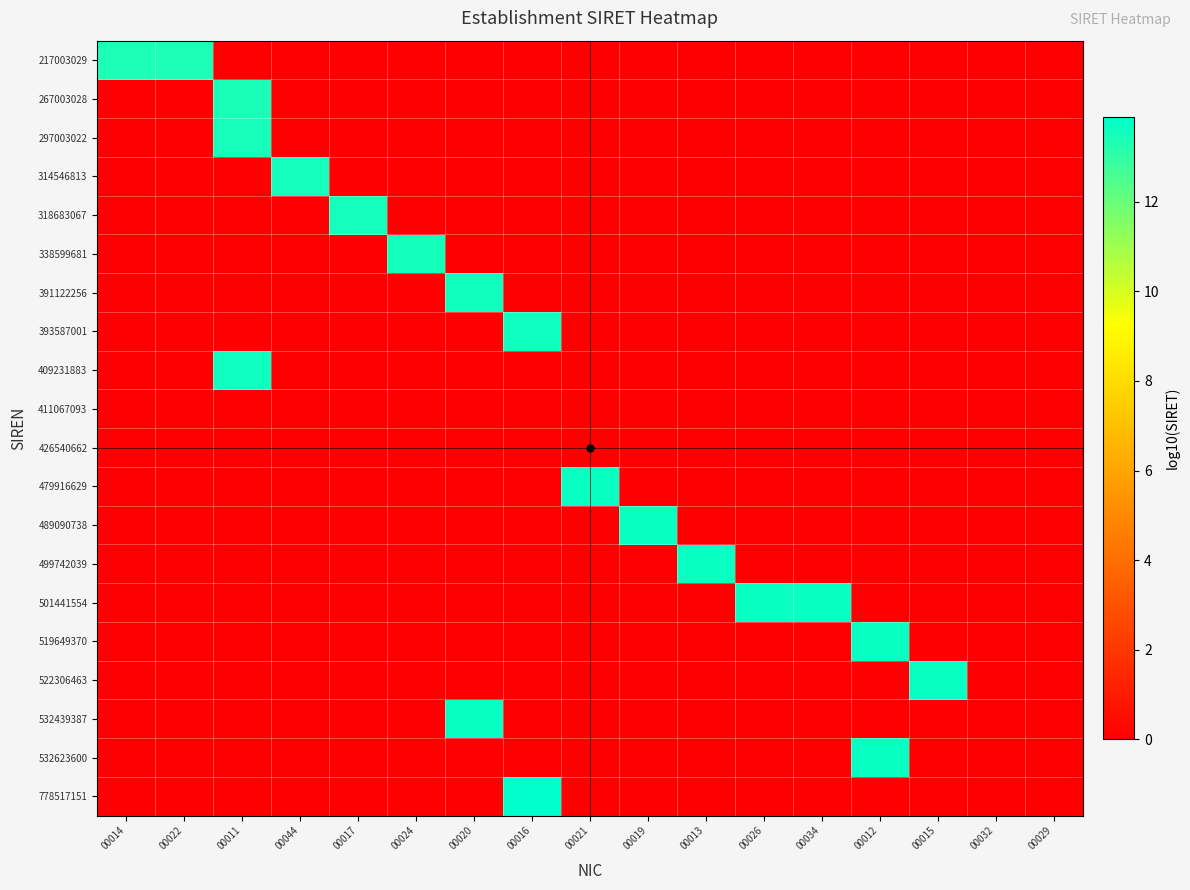

Reading left to right, list all the values displayed in this chart.

217003029: 00014=13.3	00022=13.3	00011=0.0	00044=0.0	00017=0.0	00024=0.0	00020=0.0	00016=0.0	00021=0.0	00019=0.0	00013=0.0	00026=0.0	00034=0.0	00012=0.0	00015=0.0	00032=0.0	00029=0.0
267003028: 00014=0.0	00022=0.0	00011=13.4	00044=0.0	00017=0.0	00024=0.0	00020=0.0	00016=0.0	00021=0.0	00019=0.0	00013=0.0	00026=0.0	00034=0.0	00012=0.0	00015=0.0	00032=0.0	00029=0.0
297003022: 00014=0.0	00022=0.0	00011=13.5	00044=0.0	00017=0.0	00024=0.0	00020=0.0	00016=0.0	00021=0.0	00019=0.0	00013=0.0	00026=0.0	00034=0.0	00012=0.0	00015=0.0	00032=0.0	00029=0.0
314546813: 00014=0.0	00022=0.0	00011=0.0	00044=13.5	00017=0.0	00024=0.0	00020=0.0	00016=0.0	00021=0.0	00019=0.0	00013=0.0	00026=0.0	00034=0.0	00012=0.0	00015=0.0	00032=0.0	00029=0.0
318683067: 00014=0.0	00022=0.0	00011=0.0	00044=0.0	00017=13.5	00024=0.0	00020=0.0	00016=0.0	00021=0.0	00019=0.0	00013=0.0	00026=0.0	00034=0.0	00012=0.0	00015=0.0	00032=0.0	00029=0.0
338599681: 00014=0.0	00022=0.0	00011=0.0	00044=0.0	00017=0.0	00024=13.5	00020=0.0	00016=0.0	00021=0.0	00019=0.0	00013=0.0	00026=0.0	00034=0.0	00012=0.0	00015=0.0	00032=0.0	00029=0.0
391122256: 00014=0.0	00022=0.0	00011=0.0	00044=0.0	00017=0.0	00024=0.0	00020=13.6	00016=0.0	00021=0.0	00019=0.0	00013=0.0	00026=0.0	00034=0.0	00012=0.0	00015=0.0	00032=0.0	00029=0.0
393587001: 00014=0.0	00022=0.0	00011=0.0	00044=0.0	00017=0.0	00024=0.0	00020=0.0	00016=13.6	00021=0.0	00019=0.0	00013=0.0	00026=0.0	00034=0.0	00012=0.0	00015=0.0	00032=0.0	00029=0.0
409231883: 00014=0.0	00022=0.0	00011=13.6	00044=0.0	00017=0.0	00024=0.0	00020=0.0	00016=0.0	00021=0.0	00019=0.0	00013=0.0	00026=0.0	00034=0.0	00012=0.0	00015=0.0	00032=0.0	00029=0.0
411067093: 00014=0.0	00022=0.0	00011=0.0	00044=0.0	00017=0.0	00024=0.0	00020=0.0	00016=0.0	00021=0.0	00019=0.0	00013=0.0	00026=0.0	00034=0.0	00012=0.0	00015=0.0	00032=0.0	00029=0.0
426540662: 00014=0.0	00022=0.0	00011=0.0	00044=0.0	00017=0.0	00024=0.0	00020=0.0	00016=0.0	00021=0.0	00019=0.0	00013=0.0	00026=0.0	00034=0.0	00012=0.0	00015=0.0	00032=0.0	00029=0.0
479916629: 00014=0.0	00022=0.0	00011=0.0	00044=0.0	00017=0.0	00024=0.0	00020=0.0	00016=0.0	00021=13.7	00019=0.0	00013=0.0	00026=0.0	00034=0.0	00012=0.0	00015=0.0	00032=0.0	00029=0.0
489090738: 00014=0.0	00022=0.0	00011=0.0	00044=0.0	00017=0.0	00024=0.0	00020=0.0	00016=0.0	00021=0.0	00019=13.7	00013=0.0	00026=0.0	00034=0.0	00012=0.0	00015=0.0	00032=0.0	00029=0.0
499742039: 00014=0.0	00022=0.0	00011=0.0	00044=0.0	00017=0.0	00024=0.0	00020=0.0	00016=0.0	00021=0.0	00019=0.0	00013=13.7	00026=0.0	00034=0.0	00012=0.0	00015=0.0	00032=0.0	00029=0.0
501441554: 00014=0.0	00022=0.0	00011=0.0	00044=0.0	00017=0.0	00024=0.0	00020=0.0	00016=0.0	00021=0.0	00019=0.0	00013=0.0	00026=13.7	00034=13.7	00012=0.0	00015=0.0	00032=0.0	00029=0.0
519649370: 00014=0.0	00022=0.0	00011=0.0	00044=0.0	00017=0.0	00024=0.0	00020=0.0	00016=0.0	00021=0.0	00019=0.0	00013=0.0	00026=0.0	00034=0.0	00012=13.7	00015=0.0	00032=0.0	00029=0.0
522306463: 00014=0.0	00022=0.0	00011=0.0	00044=0.0	00017=0.0	00024=0.0	00020=0.0	00016=0.0	00021=0.0	00019=0.0	00013=0.0	00026=0.0	00034=0.0	00012=0.0	00015=13.7	00032=0.0	00029=0.0
532439387: 00014=0.0	00022=0.0	00011=0.0	00044=0.0	00017=0.0	00024=0.0	00020=13.7	00016=0.0	00021=0.0	00019=0.0	00013=0.0	00026=0.0	00034=0.0	00012=0.0	00015=0.0	00032=0.0	00029=0.0
532623600: 00014=0.0	00022=0.0	00011=0.0	00044=0.0	00017=0.0	00024=0.0	00020=0.0	00016=0.0	00021=0.0	00019=0.0	00013=0.0	00026=0.0	00034=0.0	00012=13.7	00015=0.0	00032=0.0	00029=0.0
778517151: 00014=0.0	00022=0.0	00011=0.0	00044=0.0	00017=0.0	00024=0.0	00020=0.0	00016=13.9	00021=0.0	00019=0.0	00013=0.0	00026=0.0	00034=0.0	00012=0.0	00015=0.0	00032=0.0	00029=0.0